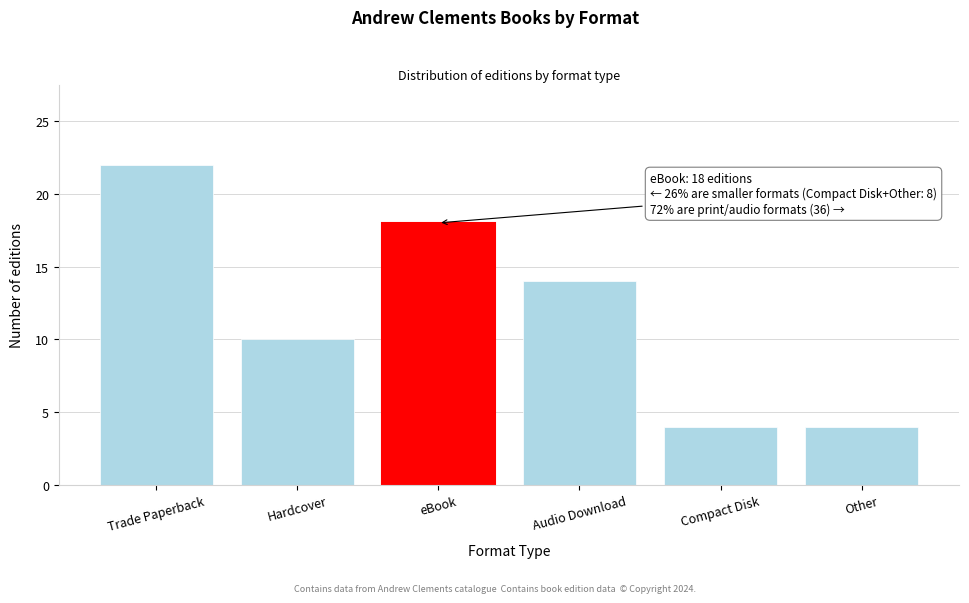

Reading left to right, what are all the values shown in this chart?

22	10	18	14	4	4